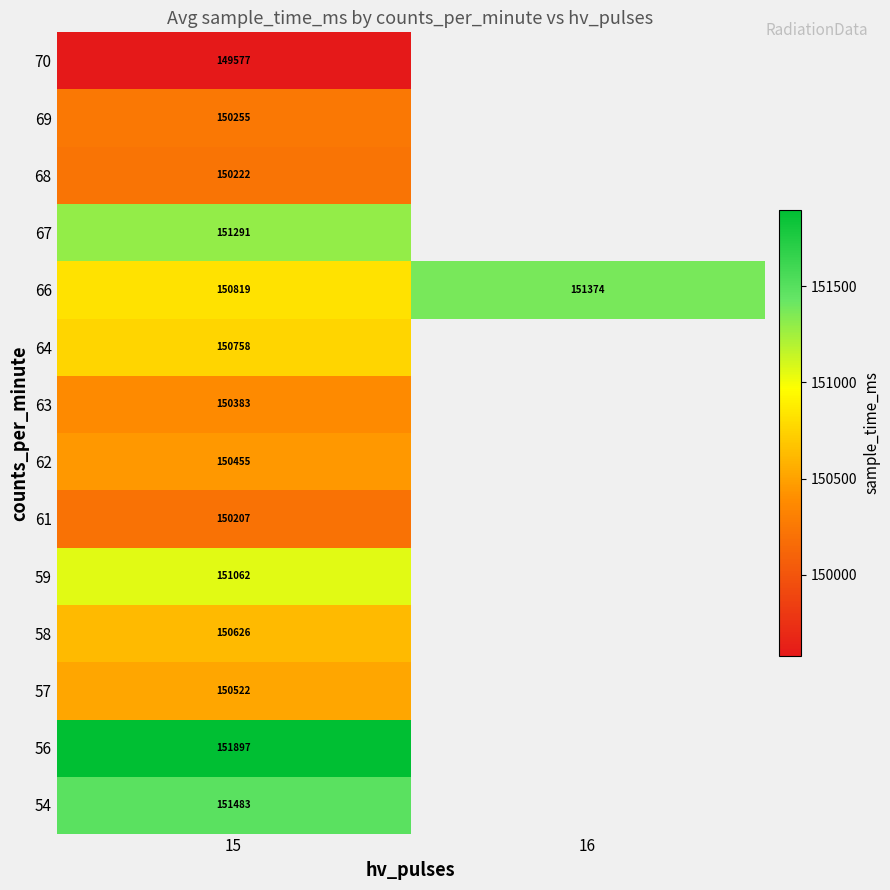

The 68 series shows 248989 at 15. True or false?

False